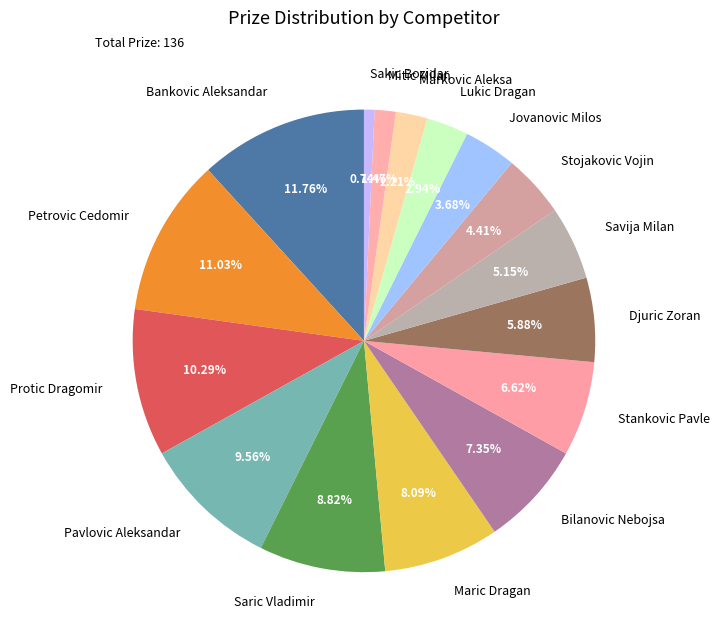

Which slice is the largest?

Bankovic Aleksandar